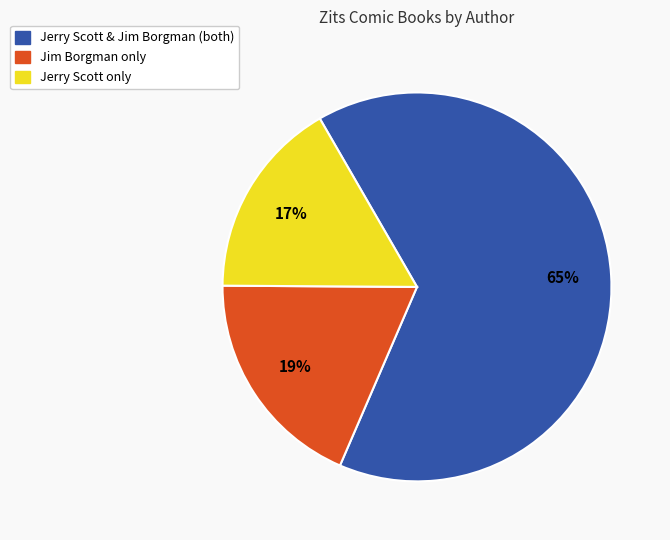

To the nearest percent, what is the average slice percentage?

33%